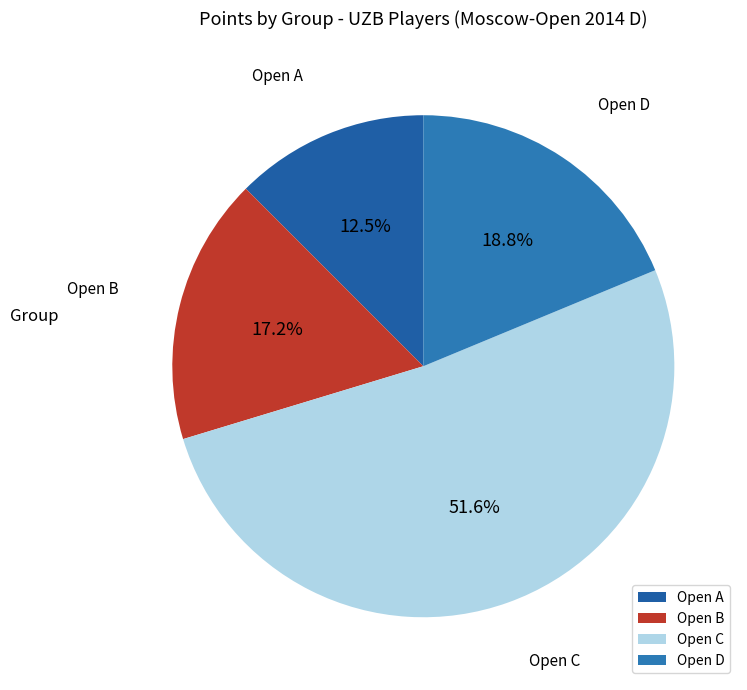

What is the smallest slice in the pie chart?

Open A